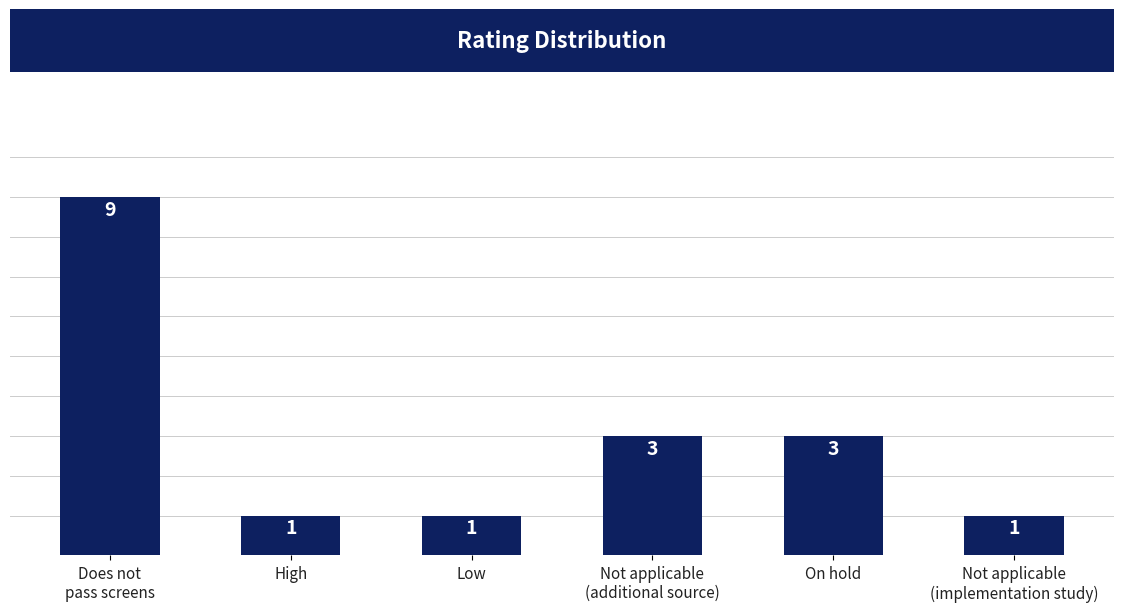

Is it true that the value at Does not
pass screens is 16?

False